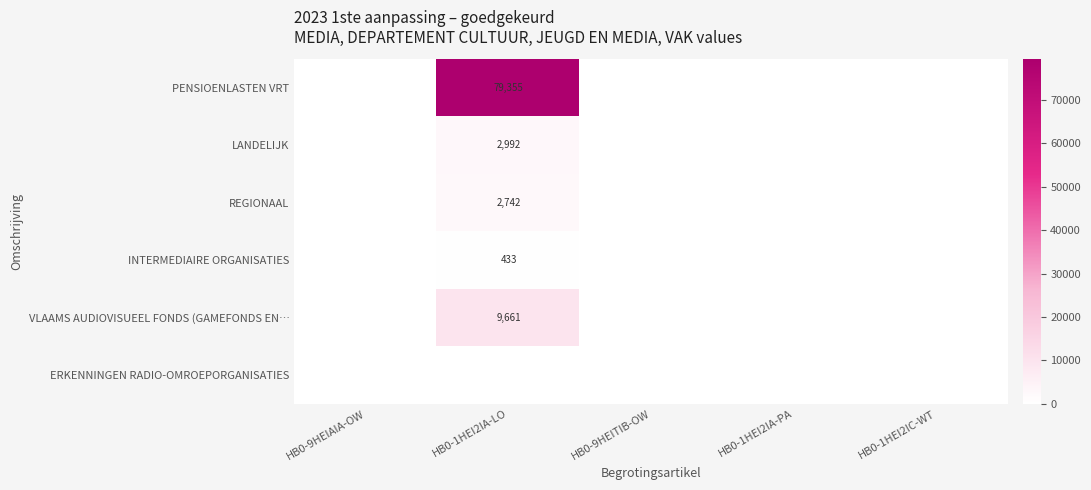

What is the spread (max minus min) of values at HB0-1HEI2IA-LO?

79355